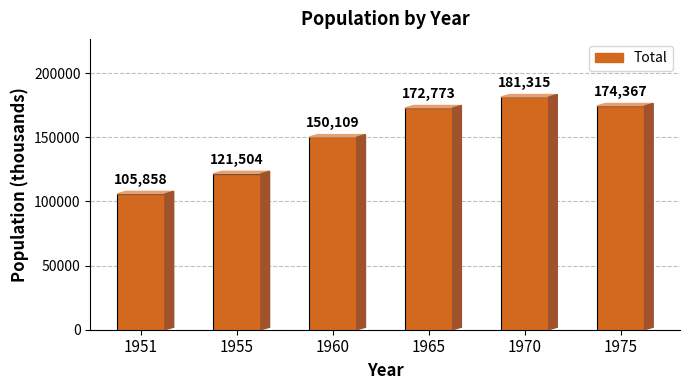

Rank the categories by value from highest to lowest.

1970, 1975, 1965, 1960, 1955, 1951